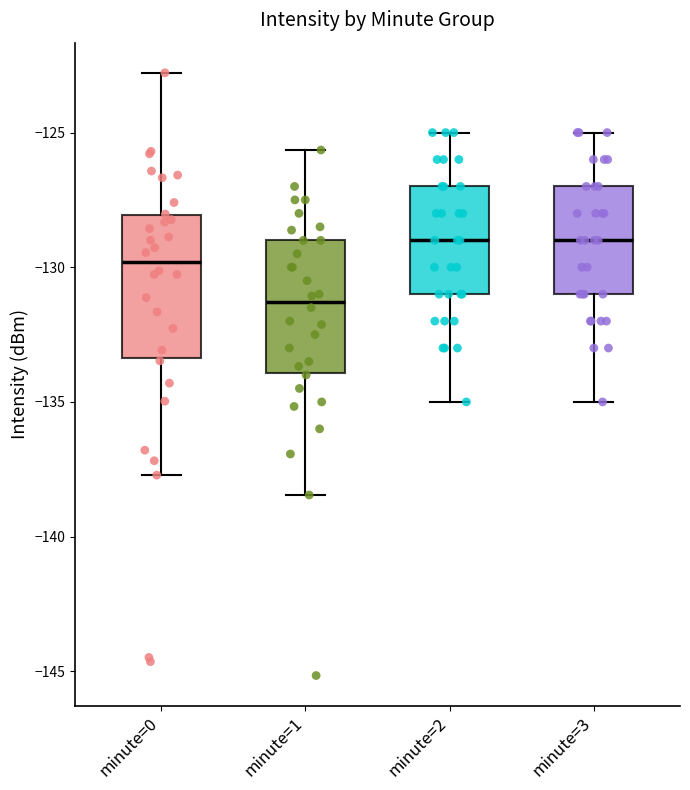

Reading left to right, transcribe this box plot: for each box, give where its median line is, the range the box spans, and where its two whiskers end, as read against the y-axis. The values are not printed on the chart, so give them approximately, as read against the axis.

minute=0: median -130.0, box -133.5 to -128.0, whiskers -137.5 to -123.0
minute=1: median -131.5, box -134.0 to -129.0, whiskers -138.5 to -125.5
minute=2: median -129.0, box -131.0 to -127.0, whiskers -135.0 to -125.0
minute=3: median -129.0, box -131.0 to -127.0, whiskers -135.0 to -125.0